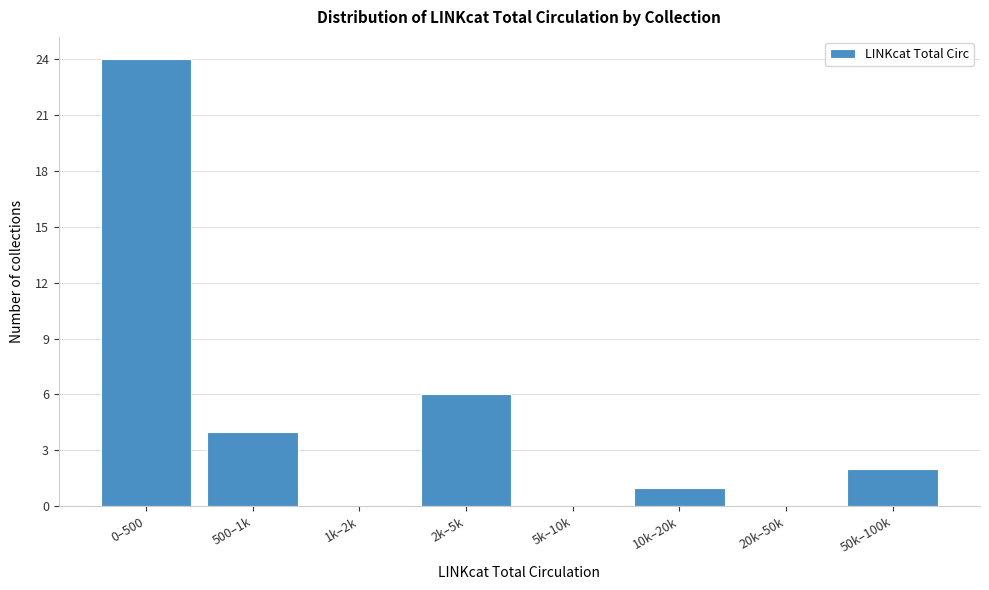

Reading right to left, extract all data points from this chart.

50k–100k=2	20k–50k=0	10k–20k=1	5k–10k=0	2k–5k=6	1k–2k=0	500–1k=4	0–500=24